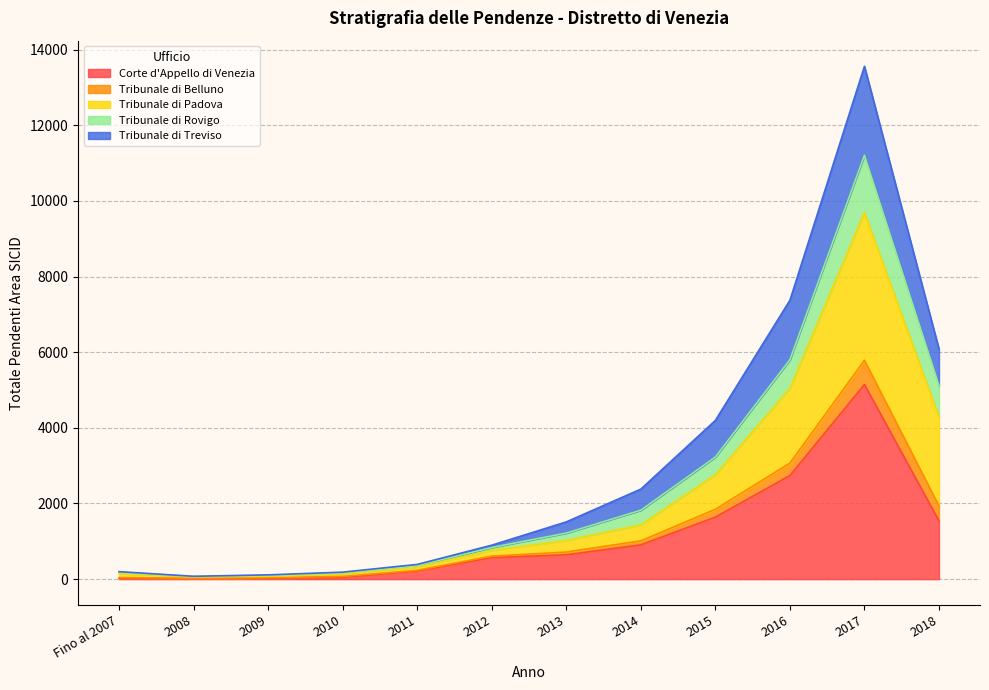

Which has a higher value, 2017 or 2016?

2017